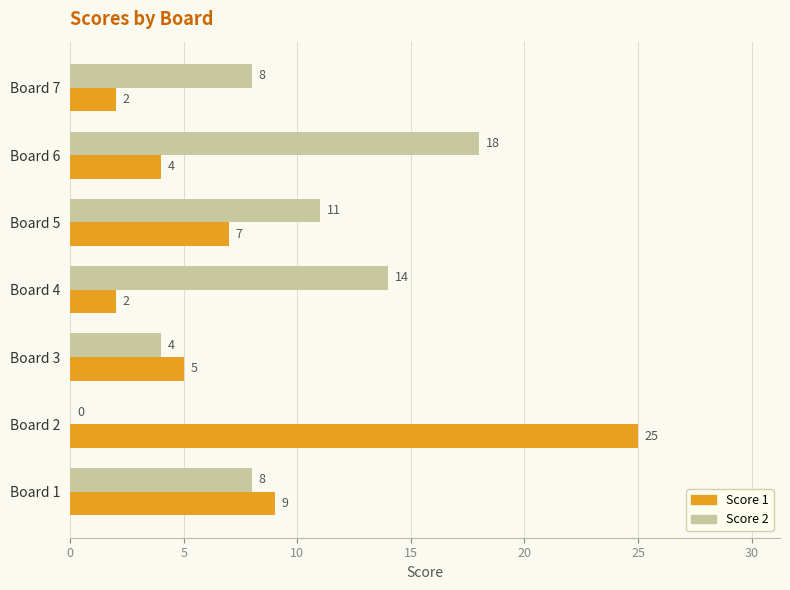

What is the highest value of the Score 1 series?

25